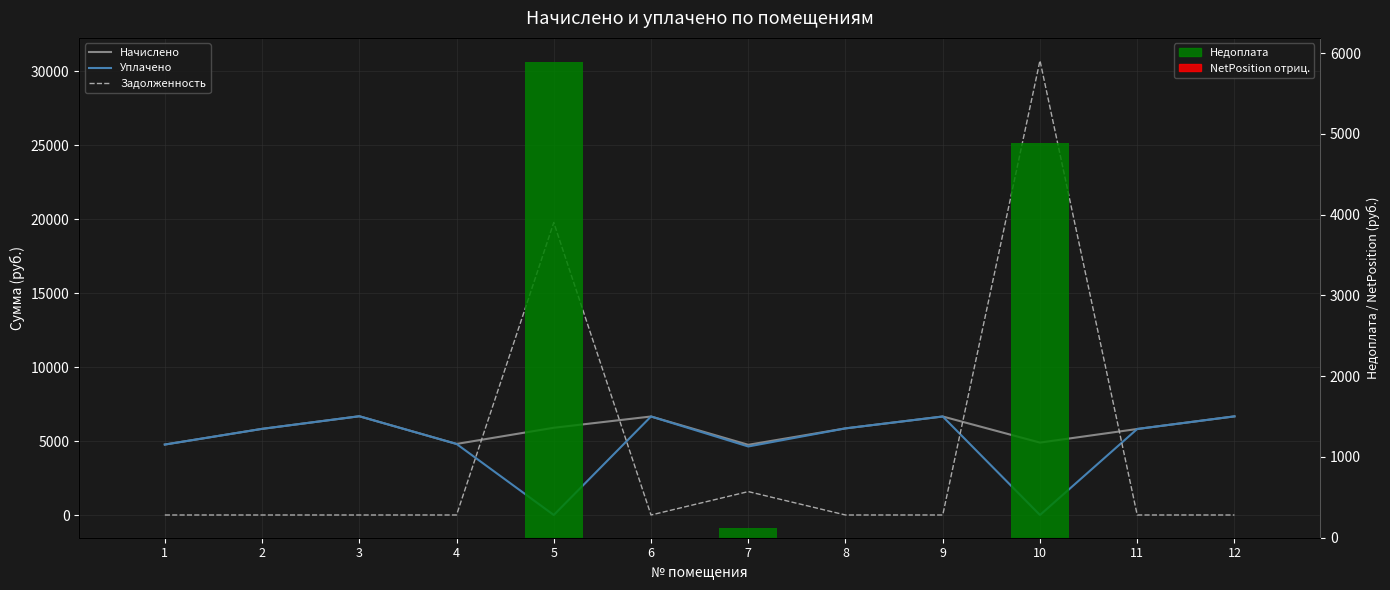

How many data points does each series have?

12